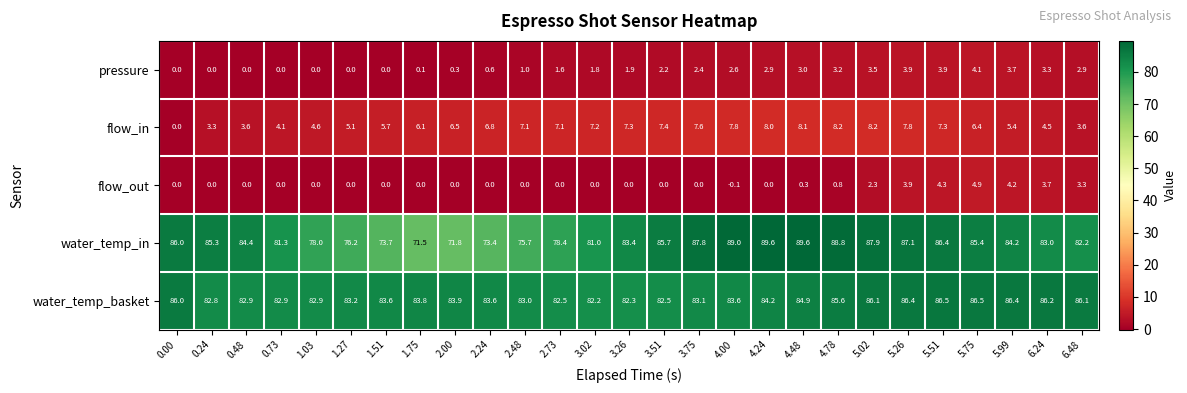

What is the difference between the highest and lowest values at 5.51?

82.6